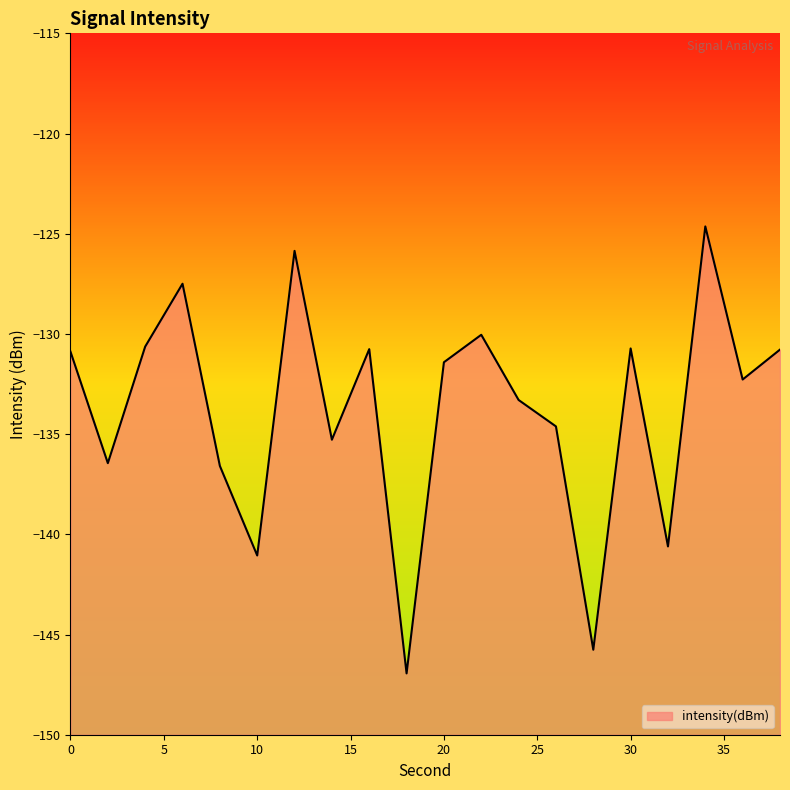

What is the greatest value displayed?

-124.6